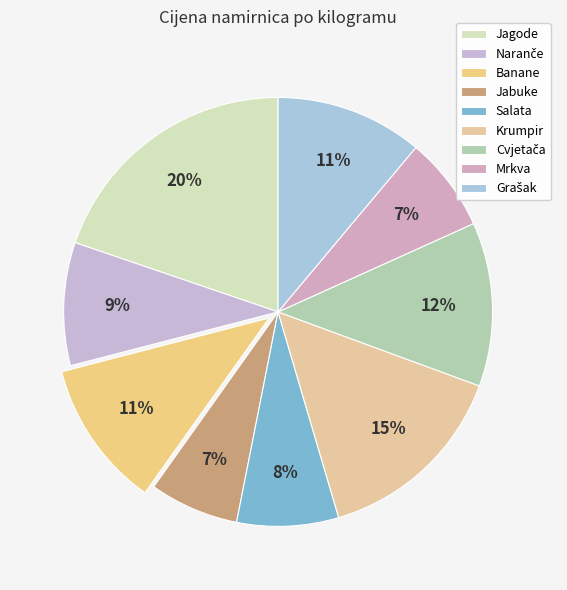

Which slice is the largest?

Jagode